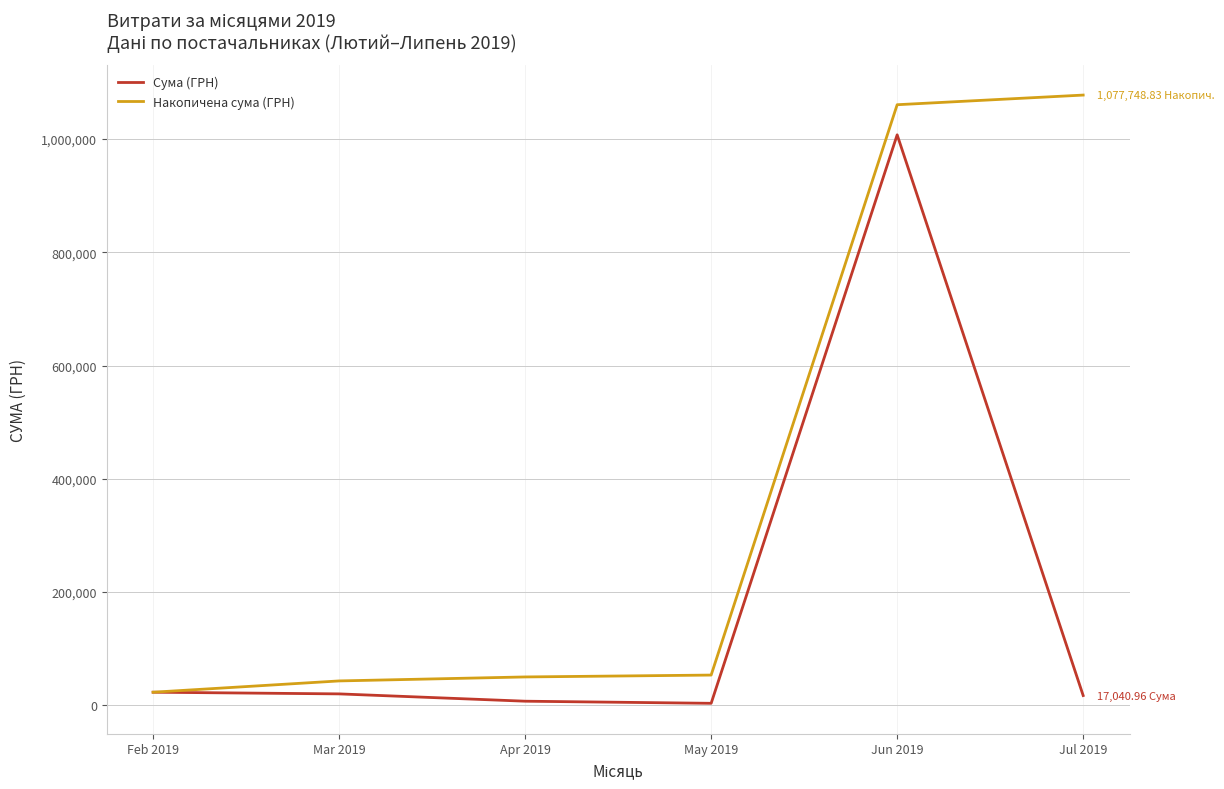

What is the difference between the maximum and minimum values in the Сума (ГРН) series?

1004201.7